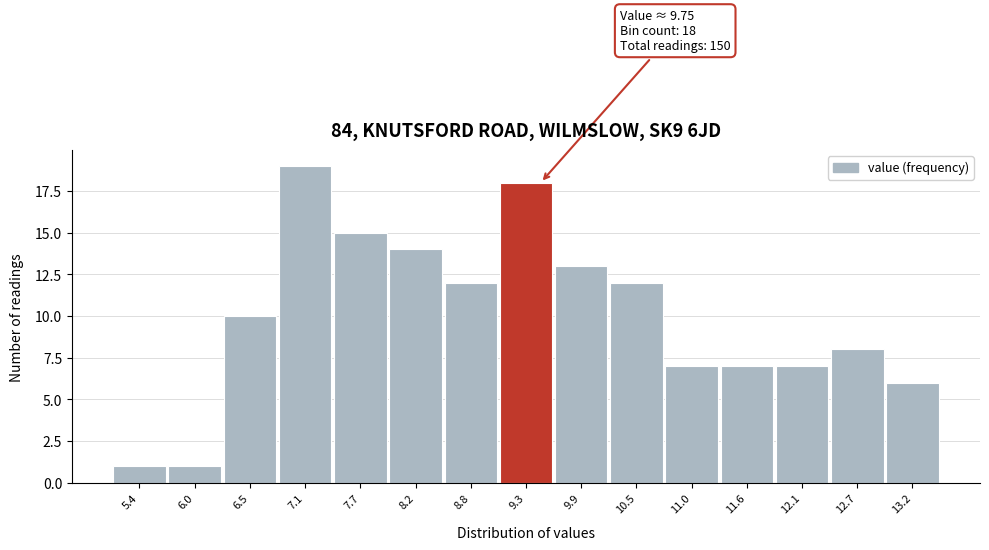

Reading left to right, extract all data points from this chart.

1	1	10	19	15	14	12	18	13	12	7	7	7	8	6